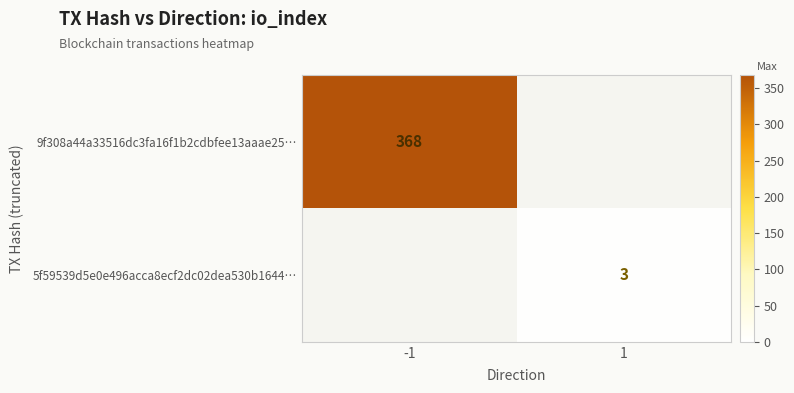

True or false: 5f59539d5e0e496acca8ecf2dc02dea530b1644… has a value of 2 at 1.

False